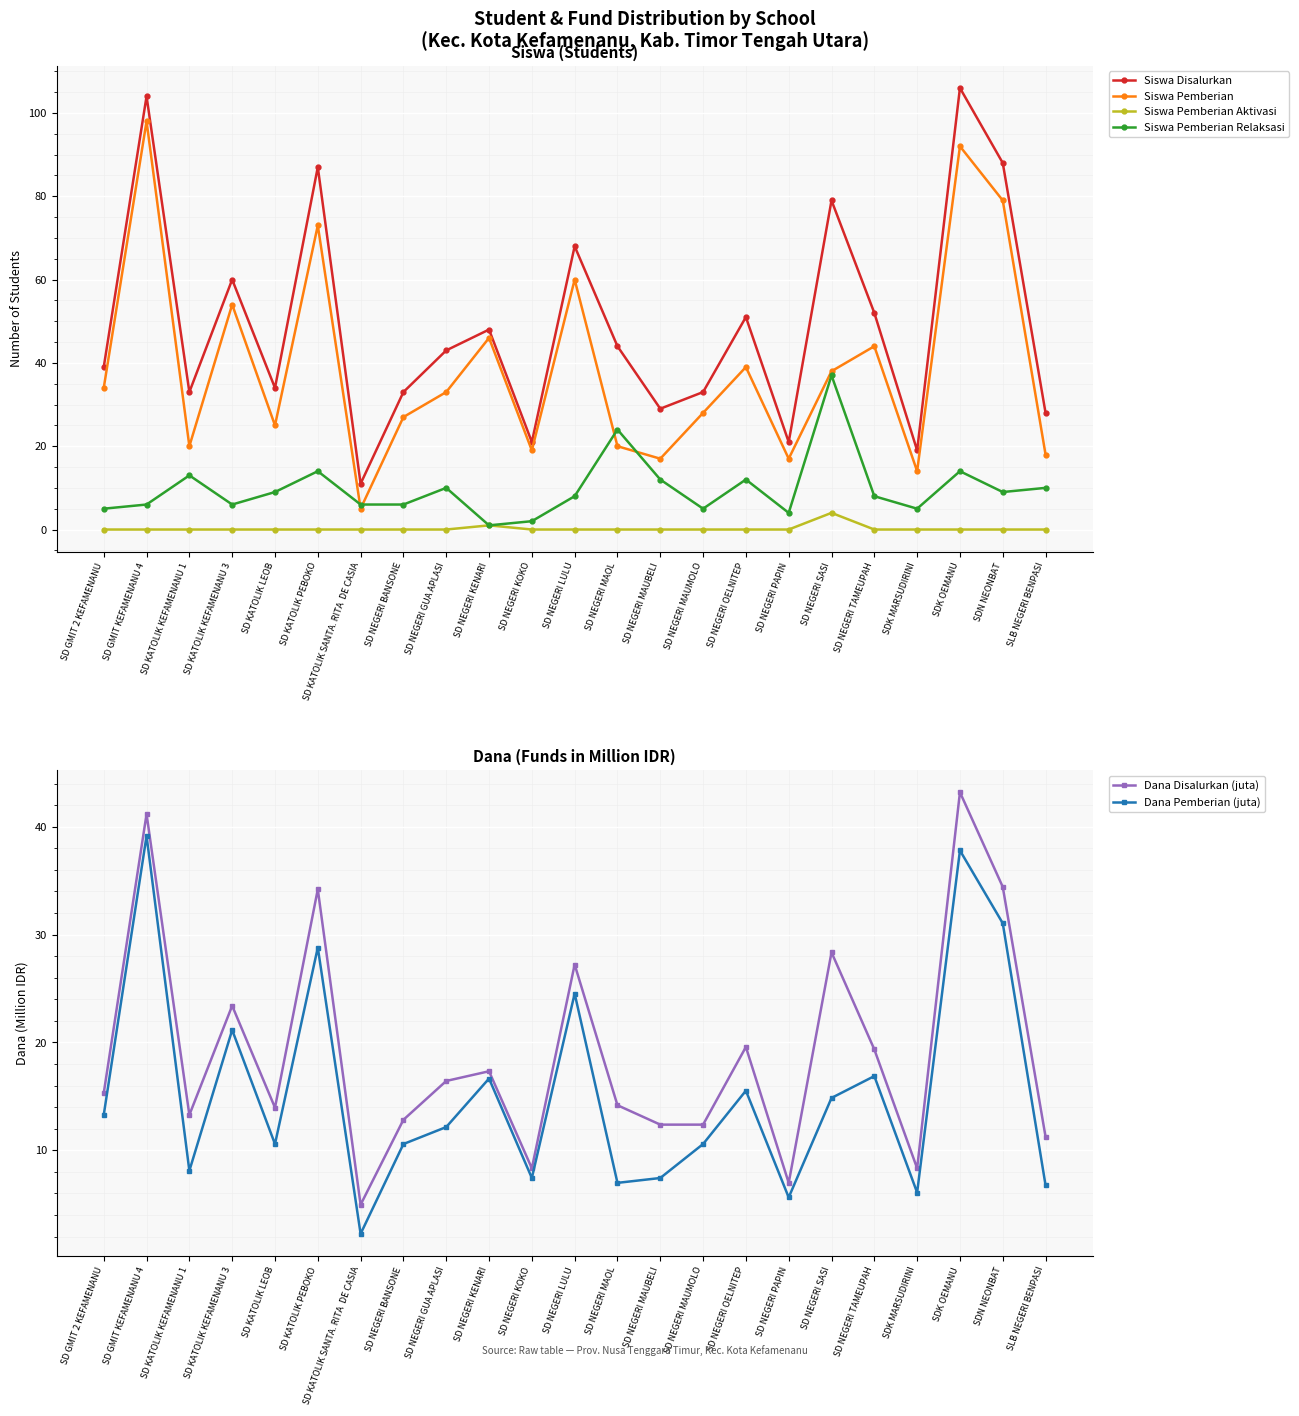

True or false: Siswa Pemberian Relaksasi and Siswa Disalurkan intersect in this chart.

False